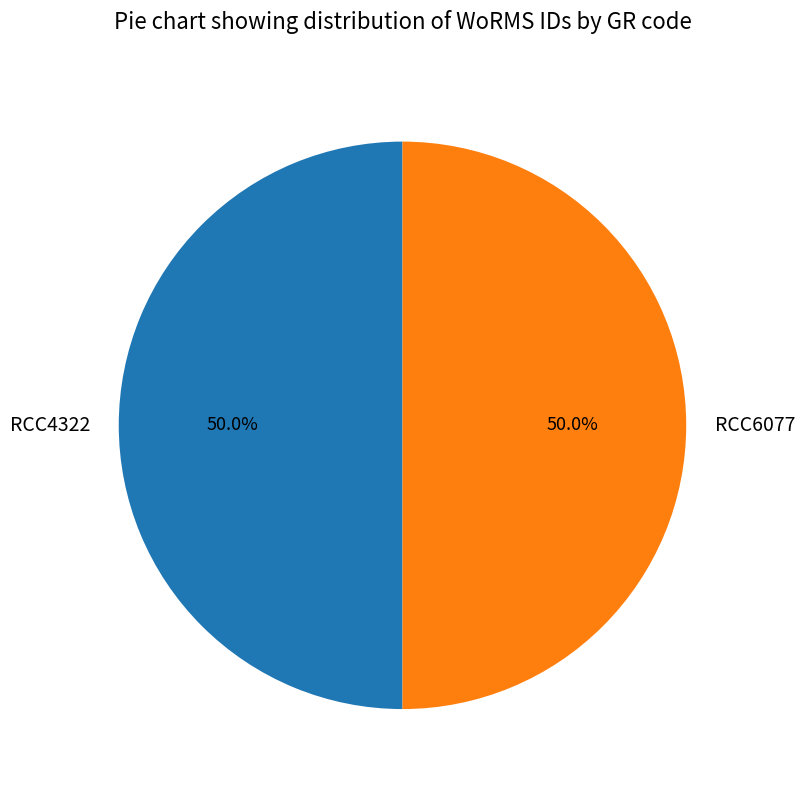

True or false: RCC6077 accounts for 43% of the total.

False